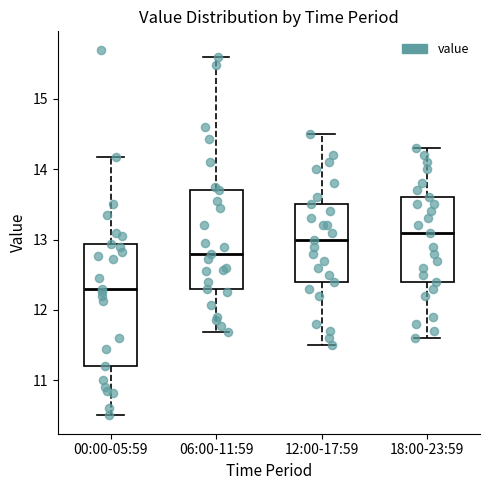

Where is the upper edge of the box for 18:00-23:59 on the y-axis? The values are not printed on the chart, so give them approximately, as read against the axis.

13.6